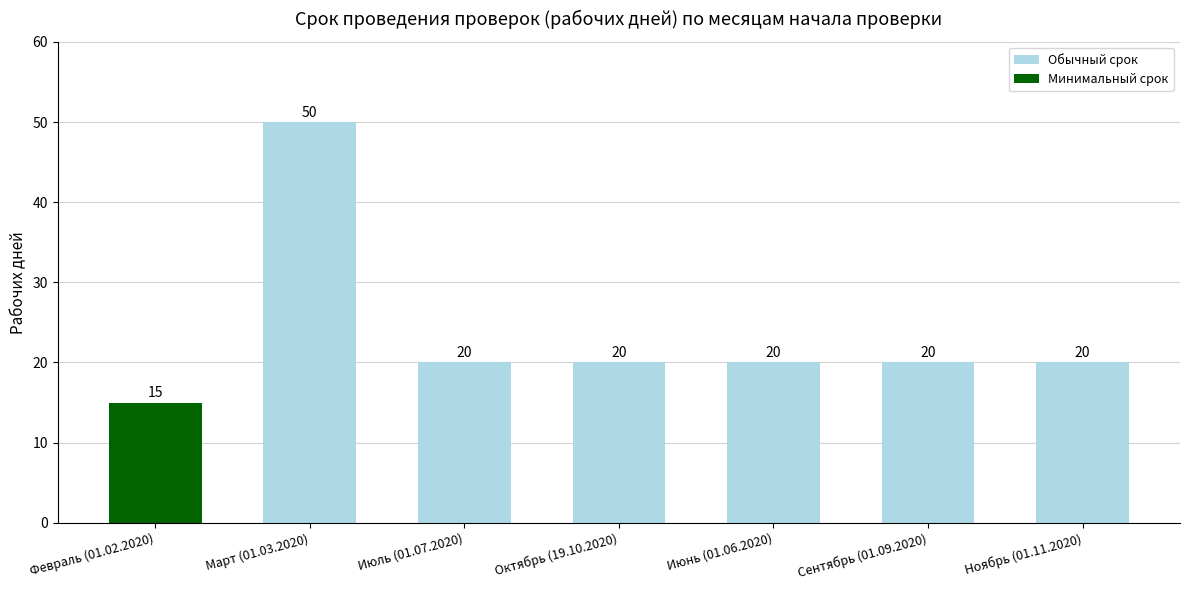

Read the value at Сентябрь (01.09.2020).

20